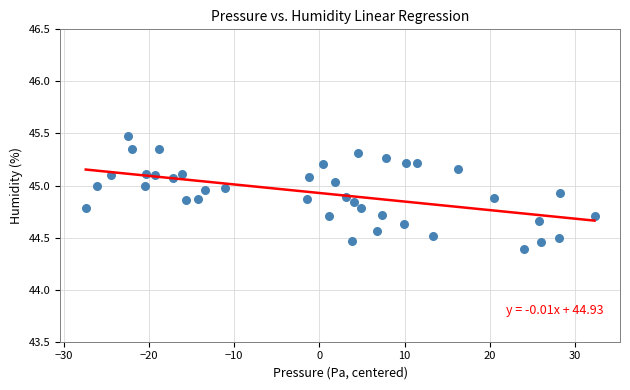

What is the range of X values (max minus min)?

59.7